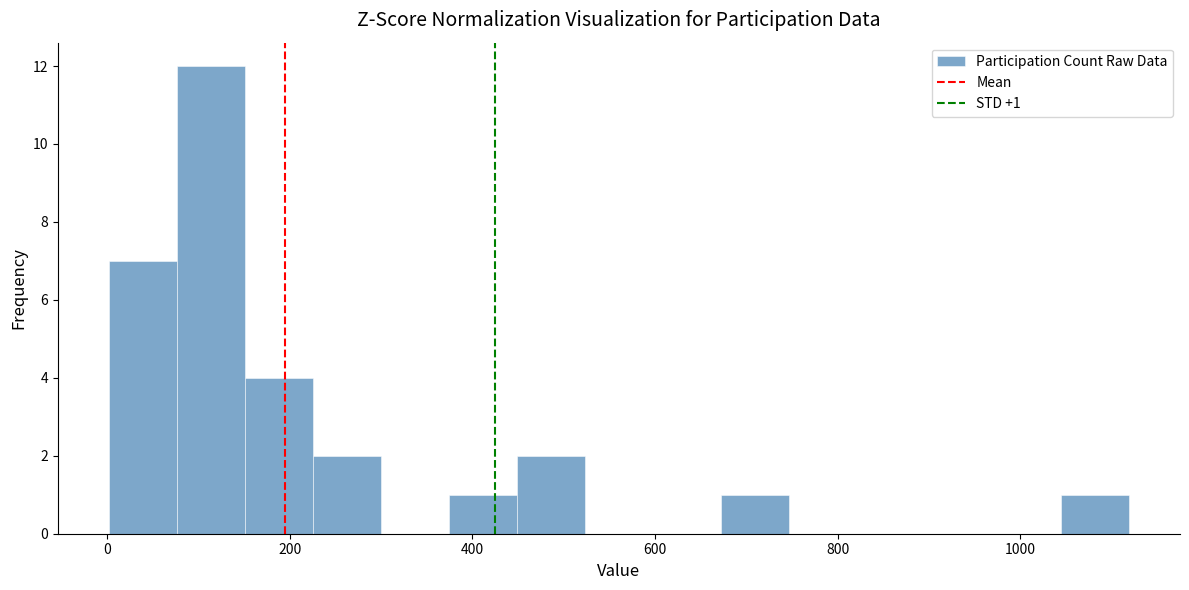

Read against the x-axis, roughly where is the centre of the tallest bar?

120